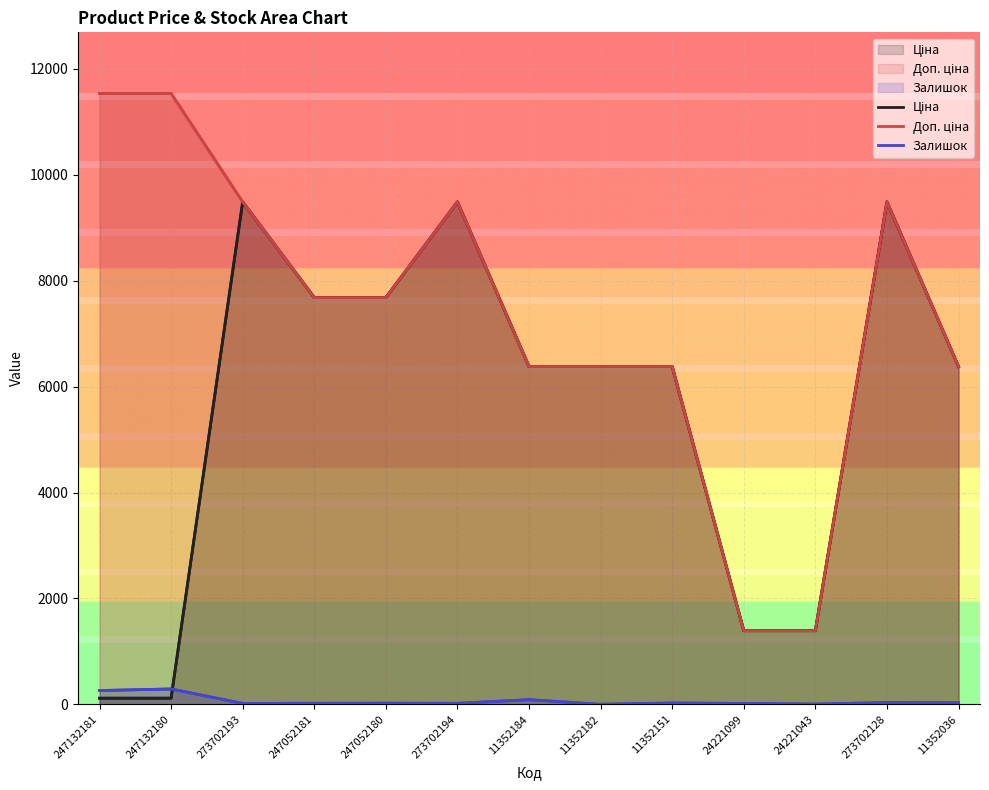

At which category is the sum across all series the highest?

273702128